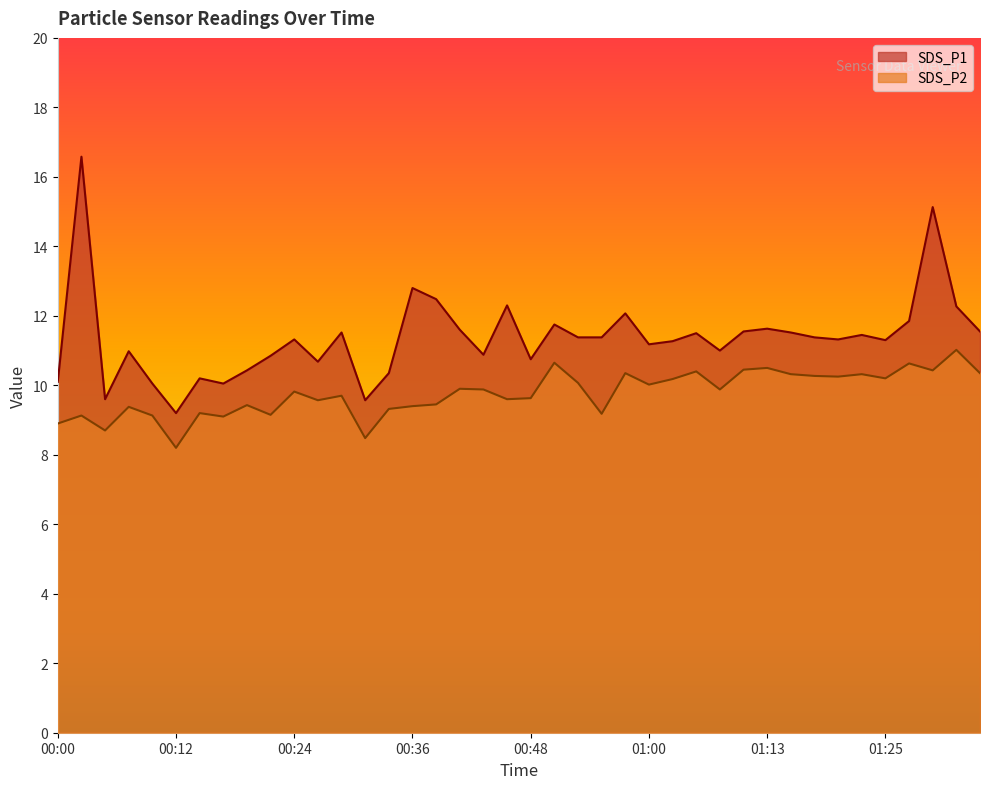

What is the total value across all series at 01:13?

22.1